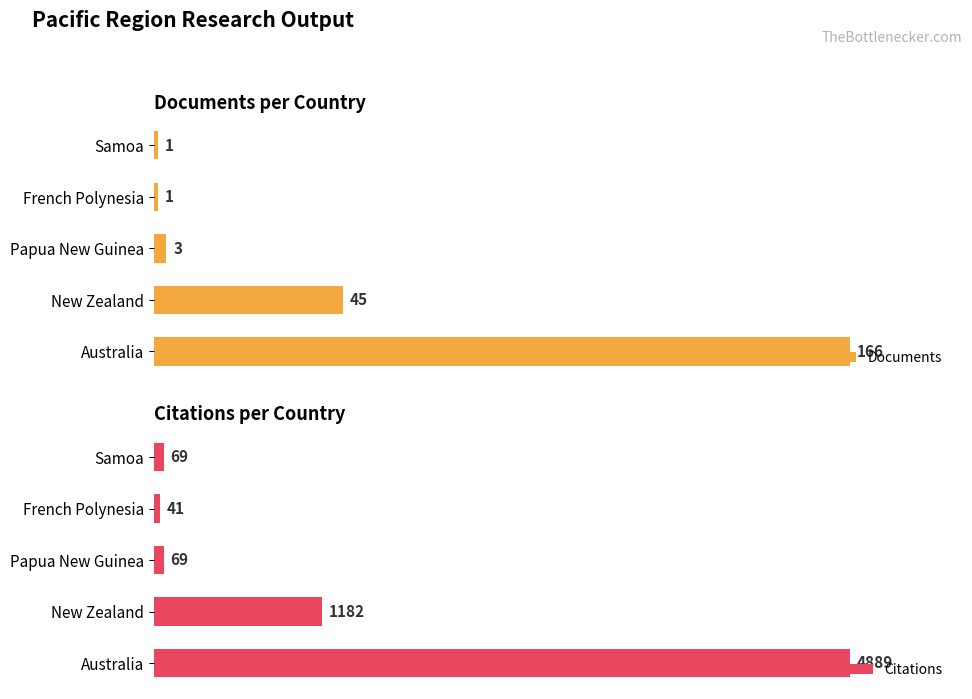

Which series has the largest total across all categories?

Citations